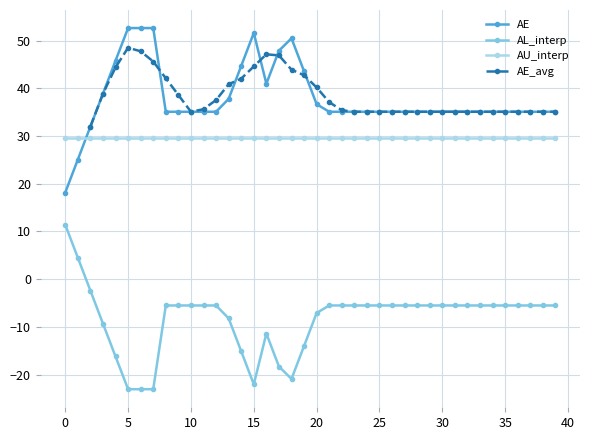

How many positive values does the AL_interp series have?

2